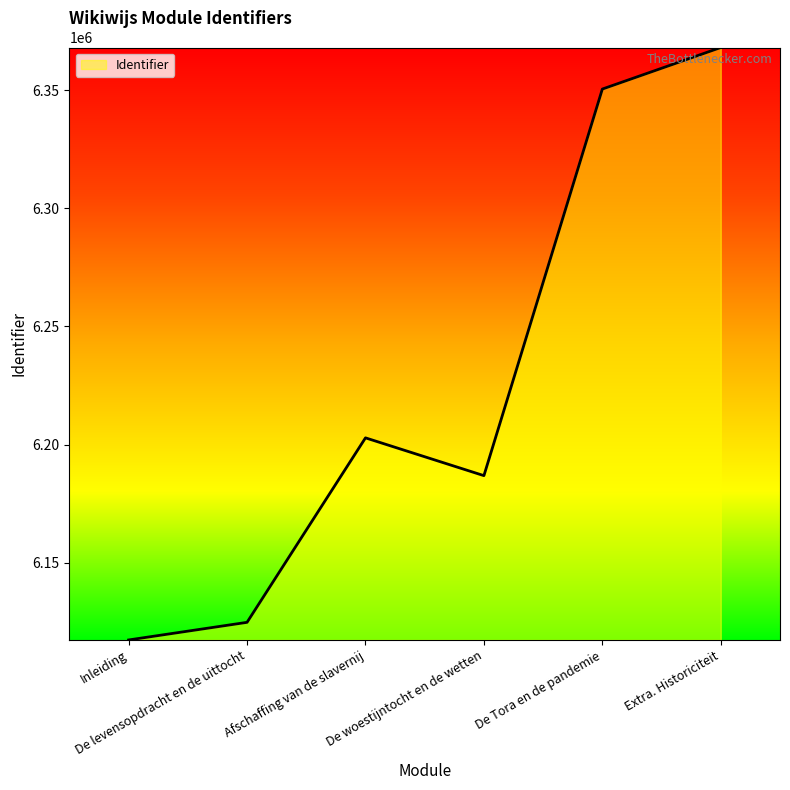

Where is the first local minimum?

De woestijntocht en de wetten